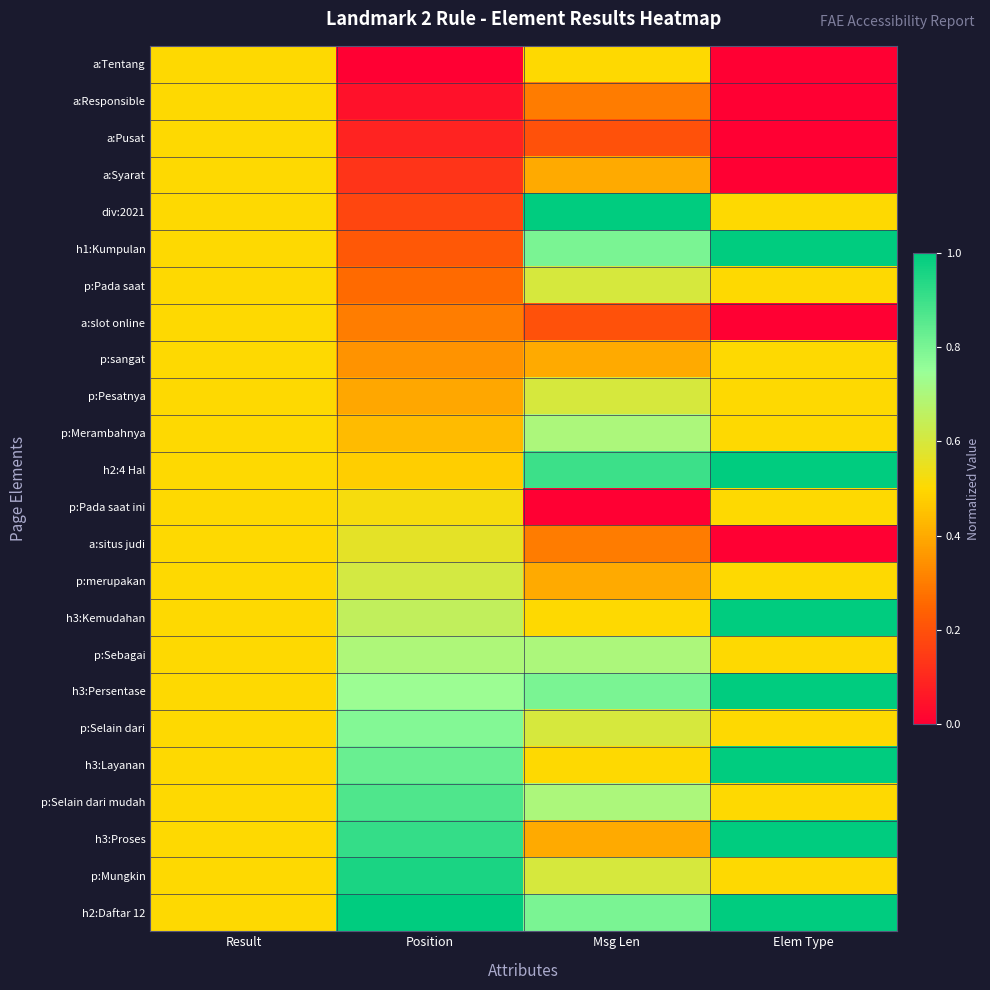

At which category is the sum across all series the highest?

Msg Len